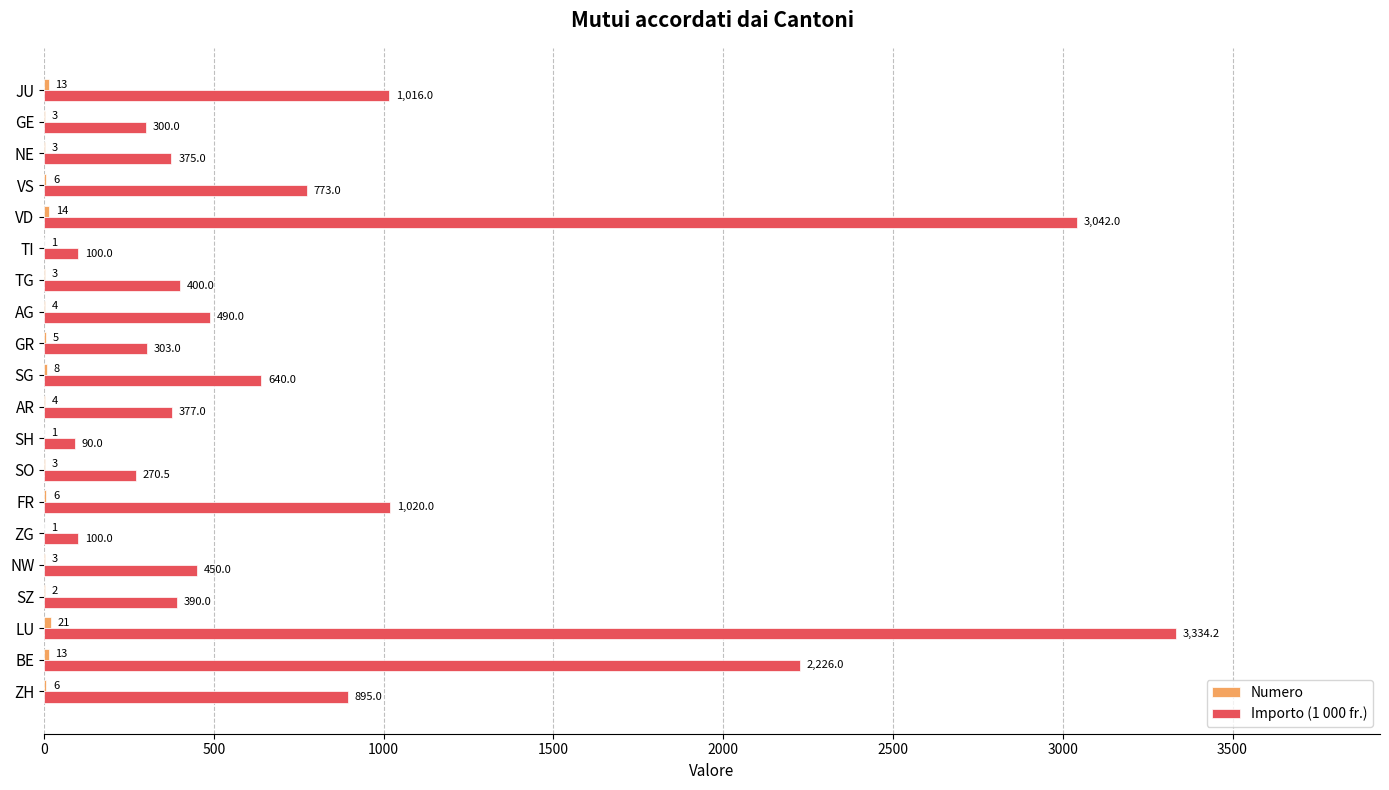

At which category is the sum across all series the highest?

LU